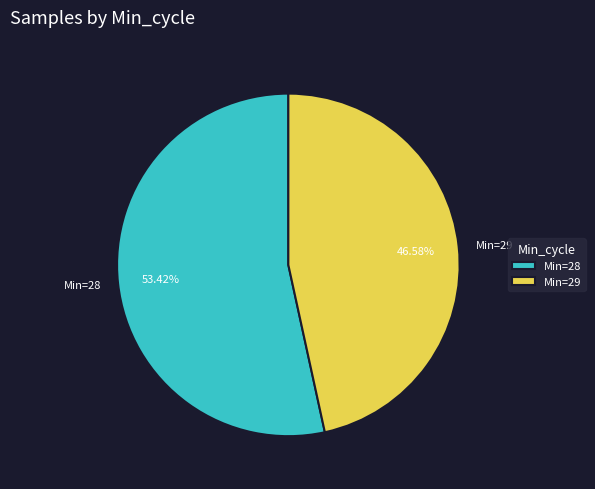

Does any single category account for the majority?

Yes